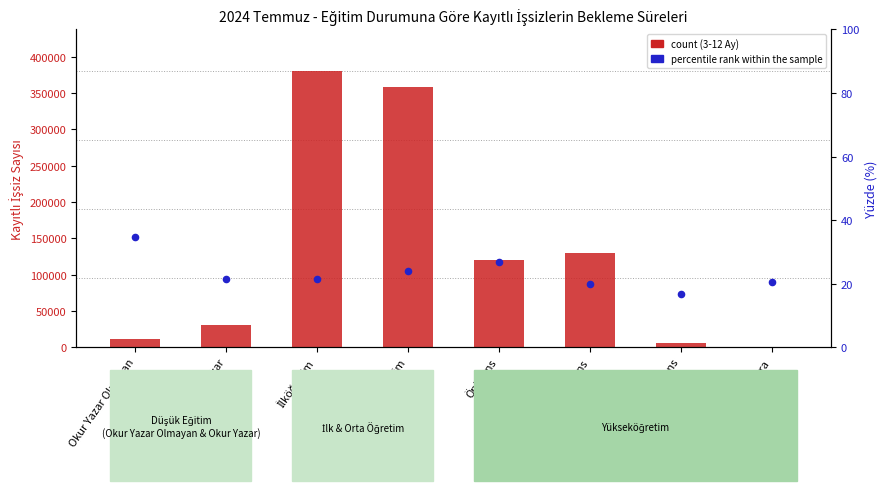

Which series contains the lowest Y value?

percentile rank within the sample